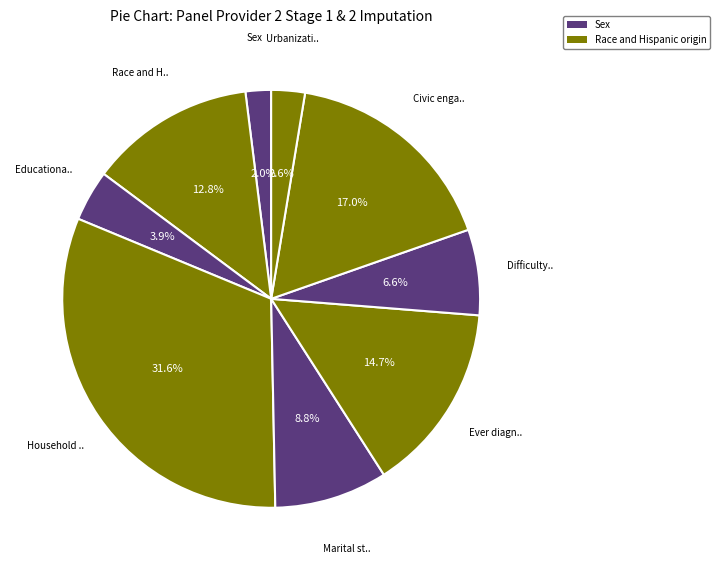

How many slices are in this pie chart?

9